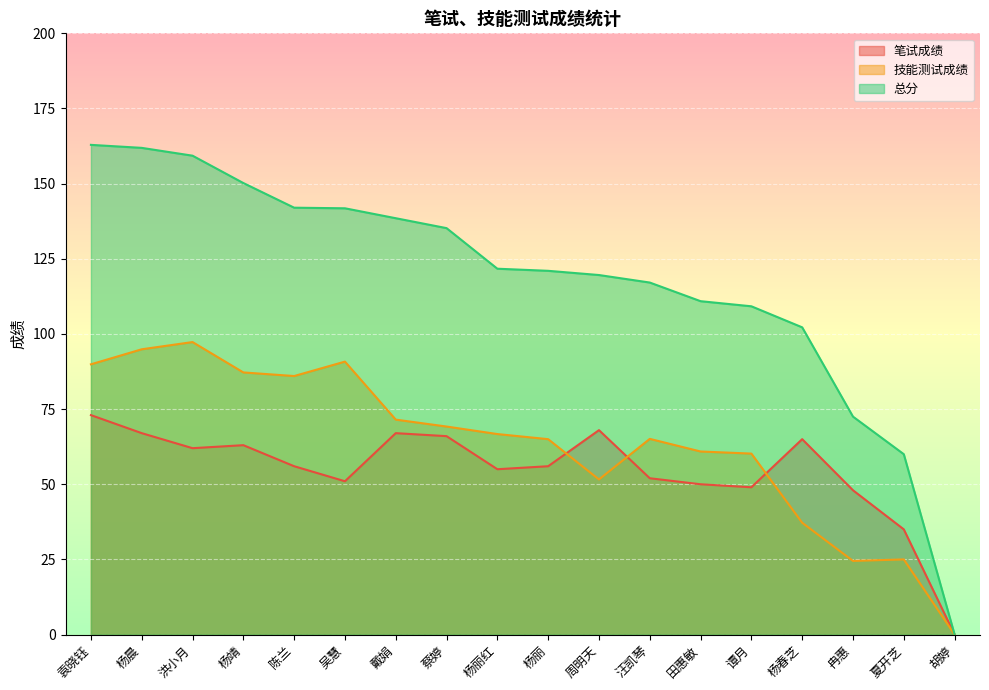

True or false: 总分 has a value of 117.1 at 汪凯琴.

True